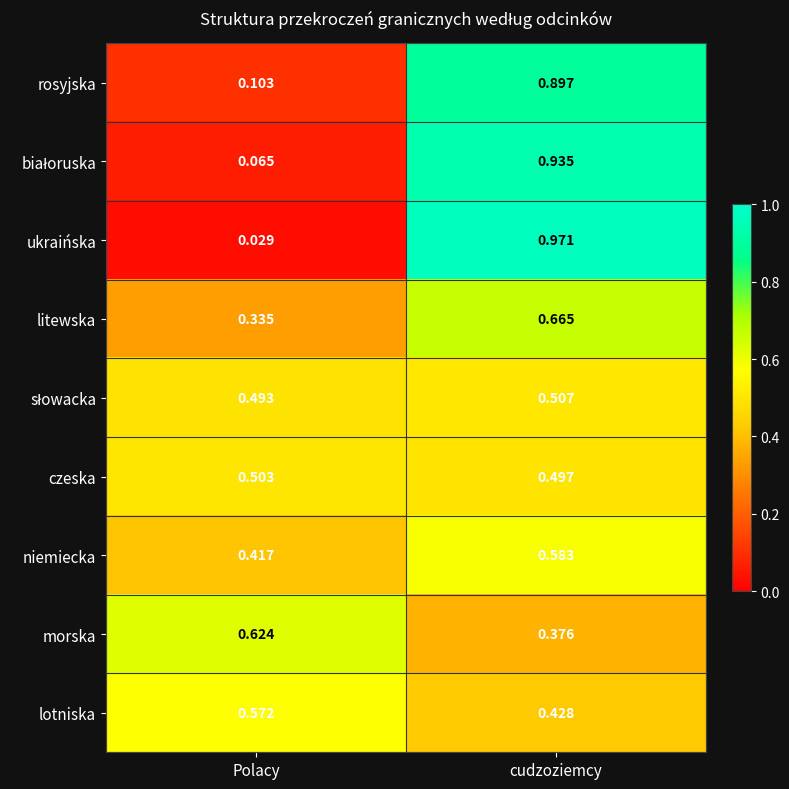

At which label is rosyjska closest to 0?

Polacy